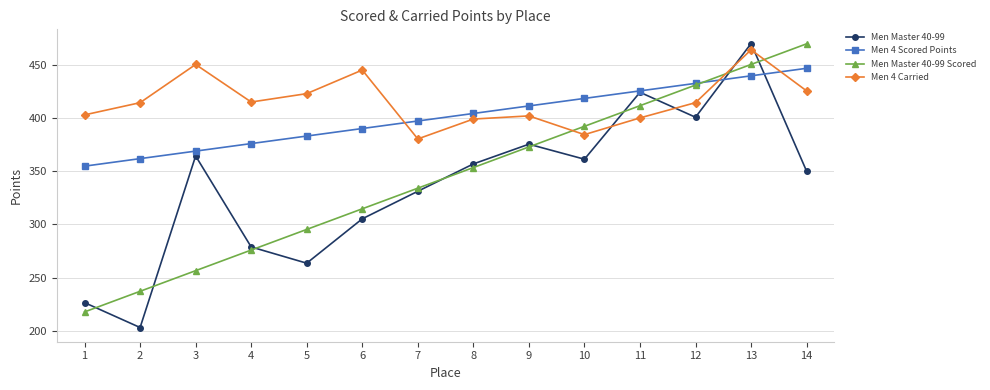

What is the difference between the highest and lowest values at 12?

31.8